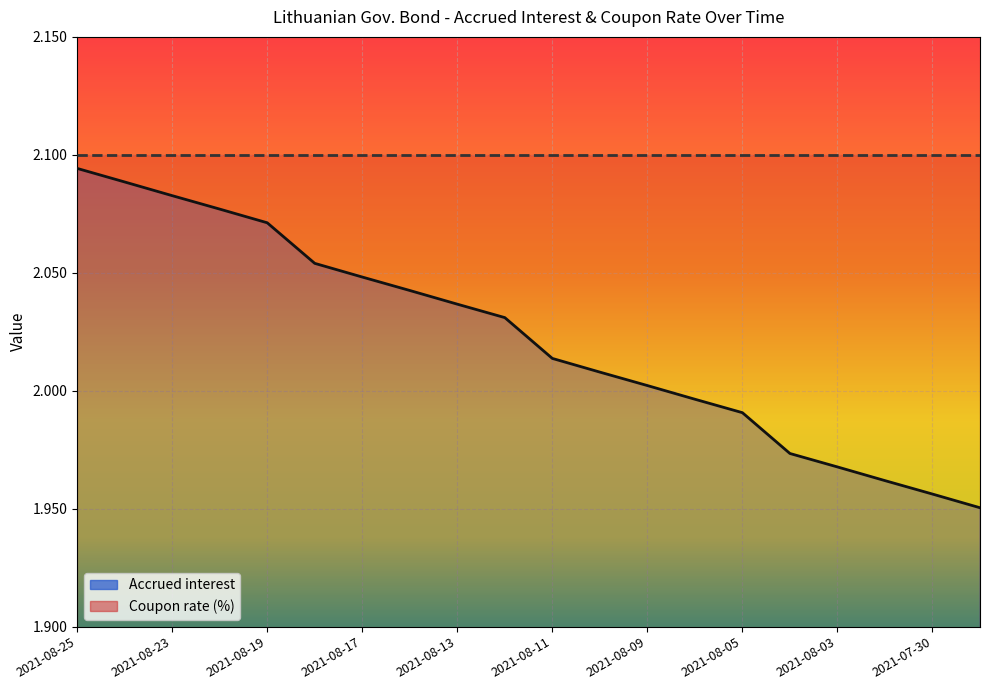

The chart shows a value of 2.8 at 2021-08-11. True or false?

False